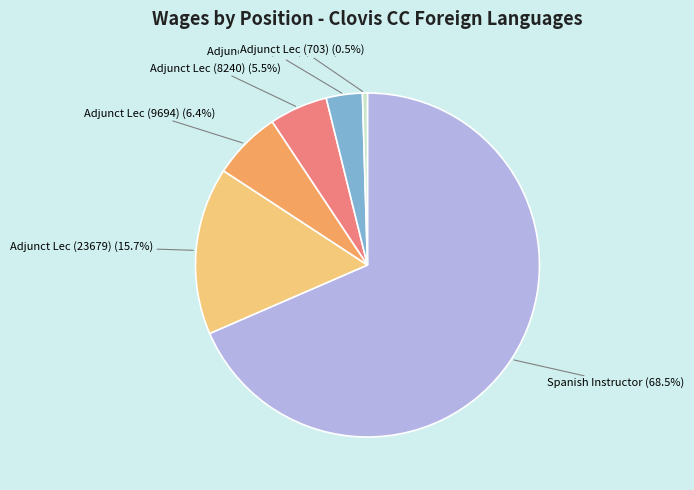

Is there any slice that represents more than half of the pie?

Yes